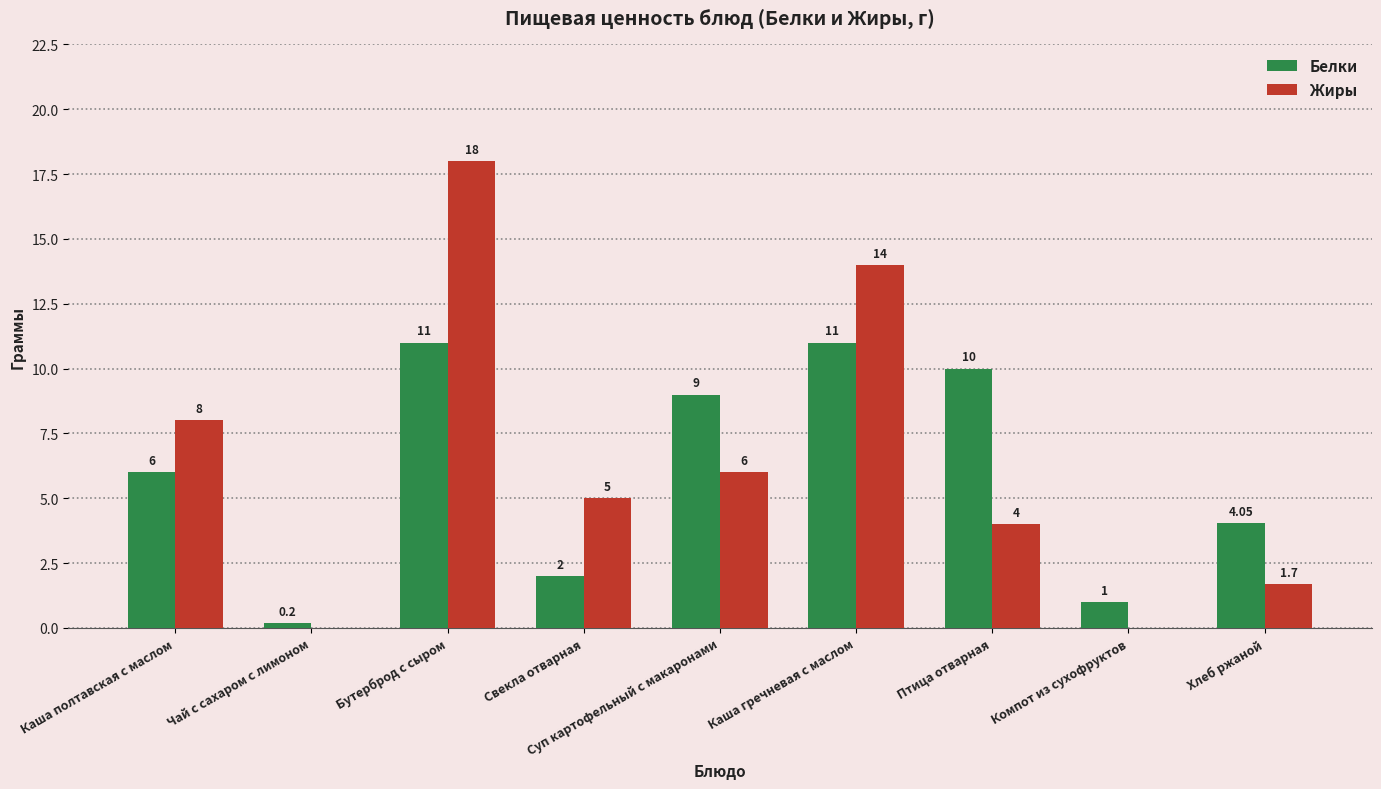

At which category does the chart reach its peak across all series?

Бутерброд с сыром